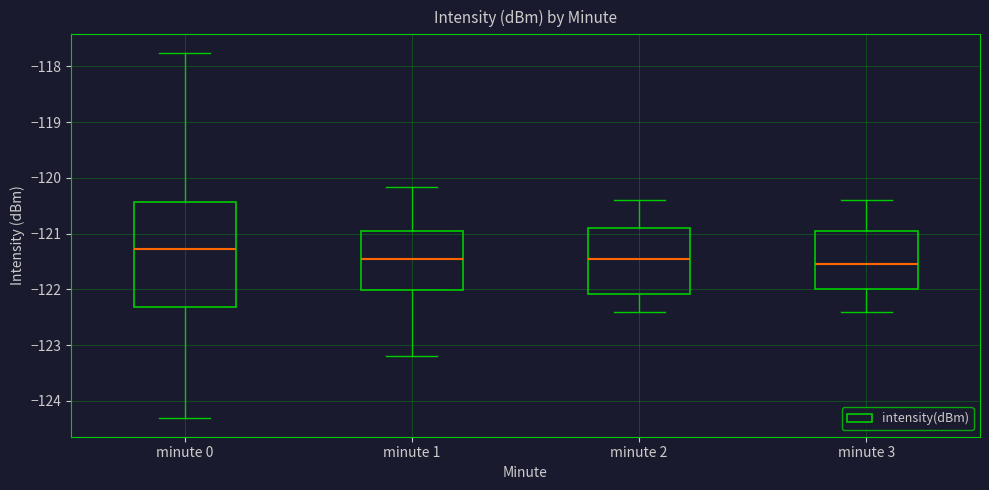

Where does the median line of the box for minute 1 sit on the y-axis? The values are not printed on the chart, so give them approximately, as read against the axis.

-121.5